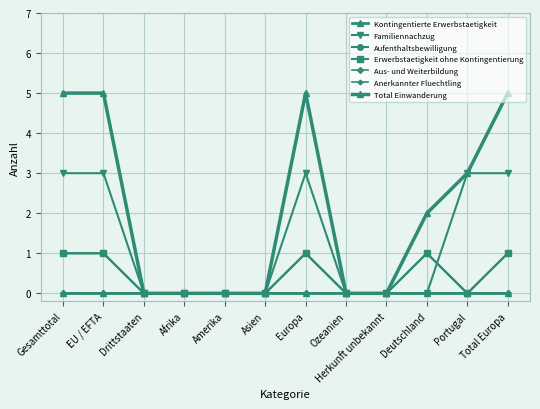

At which category is the sum across all series the highest?

Gesamttotal